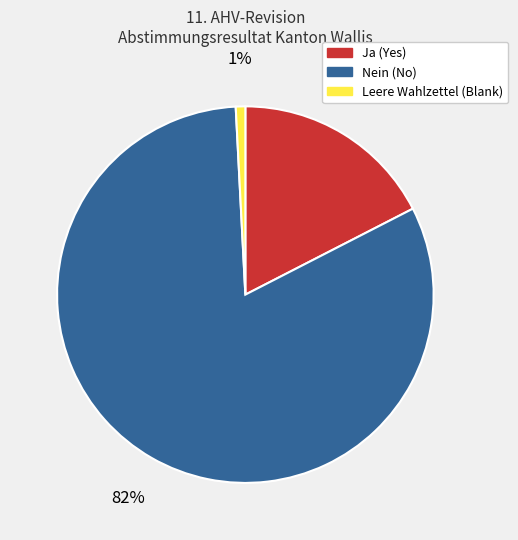

Which slice represents more than half of the pie?

Nein